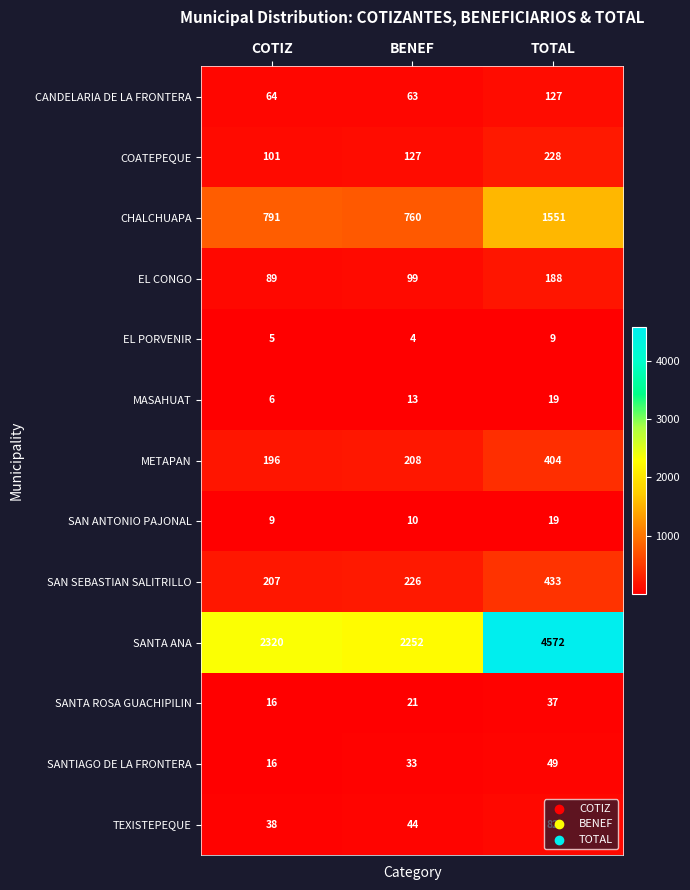

At which label is SAN SEBASTIAN SALITRILLO closest to 320?

BENEF